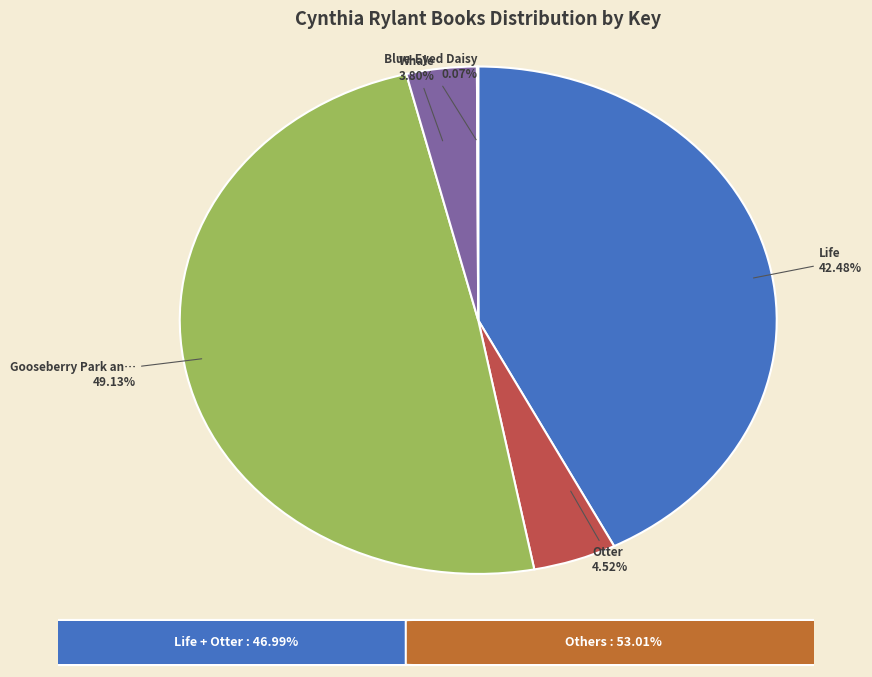

Is there a majority slice in this chart?

No